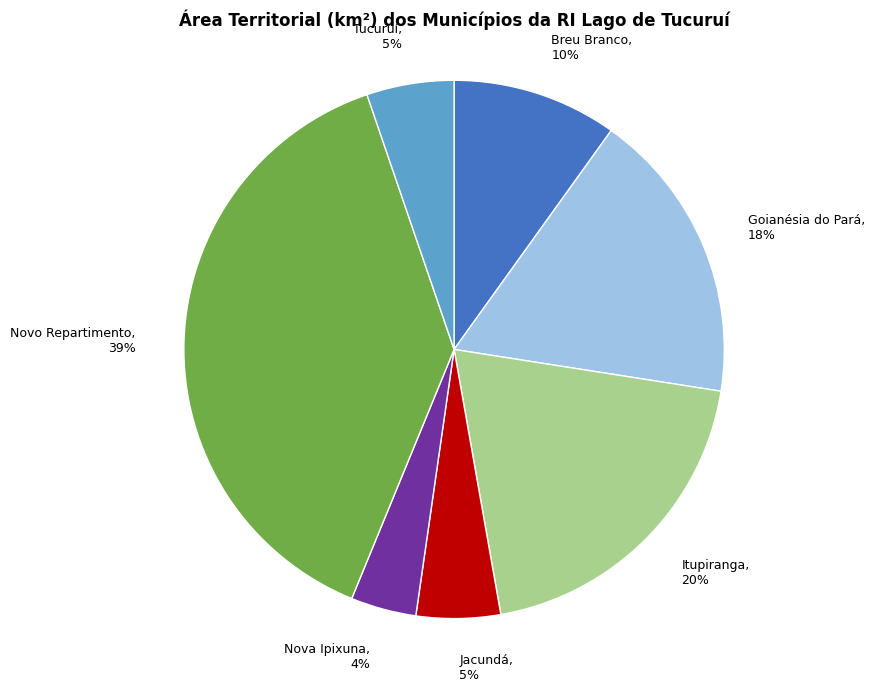

What is the ratio of the value at Nova Ipixuna to the value at Jacundá?

0.8